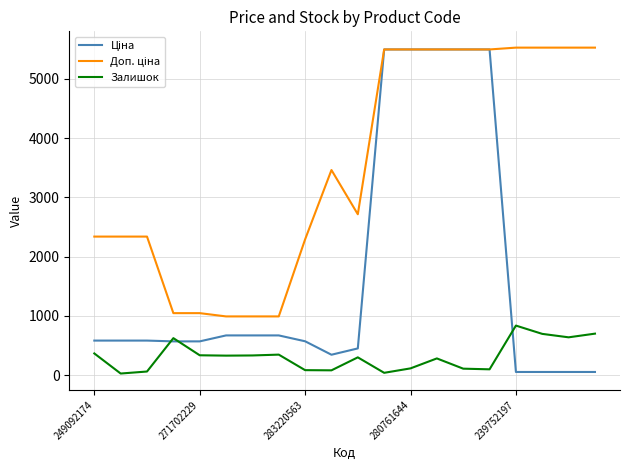

What is the greatest value displayed?

5528.0